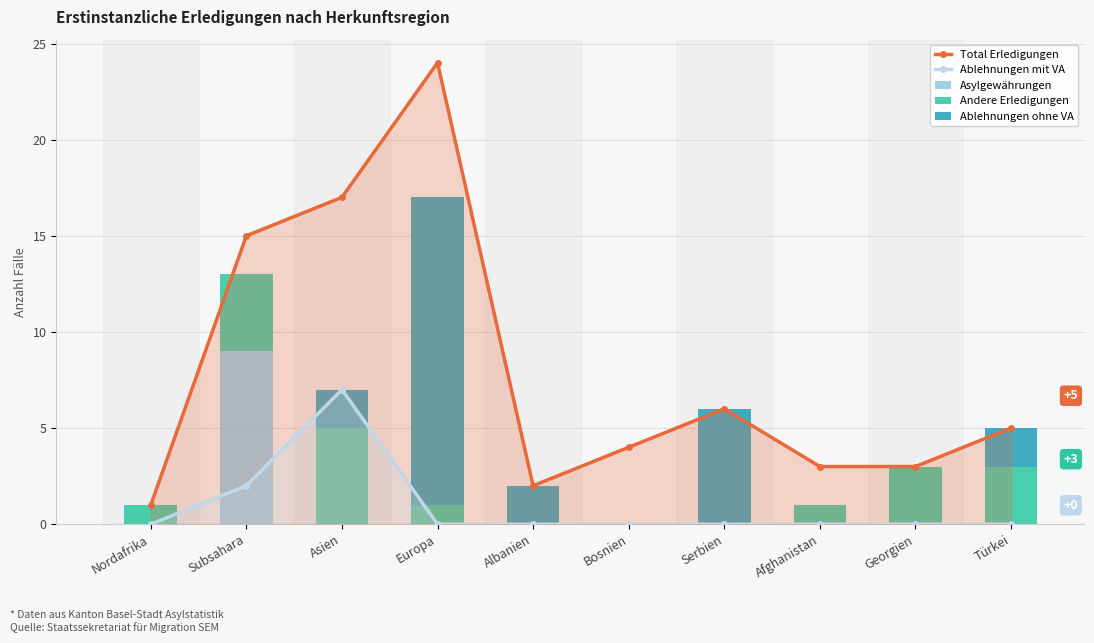

How many data points in Andere Erledigungen are less than 1?

3